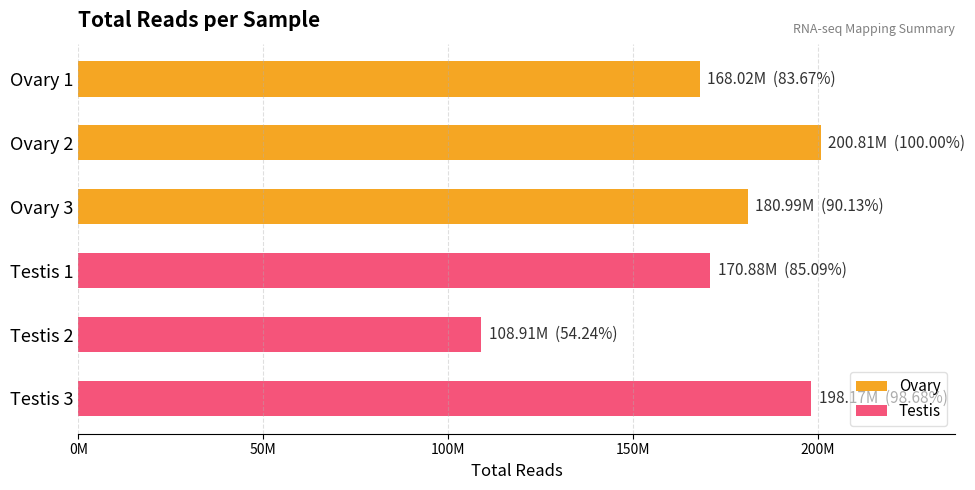

Does the chart contain any negative values?

No